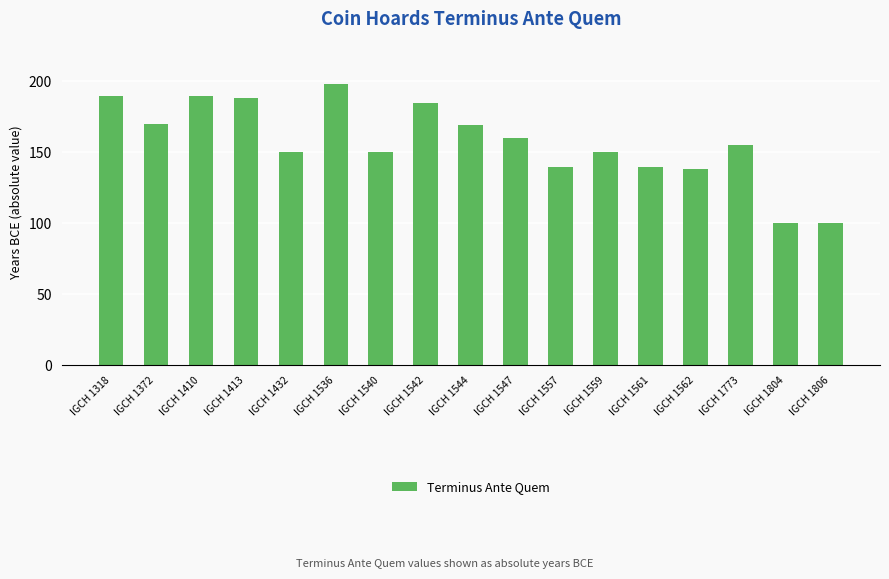

The value at IGCH 1559 is 150. True or false?

True